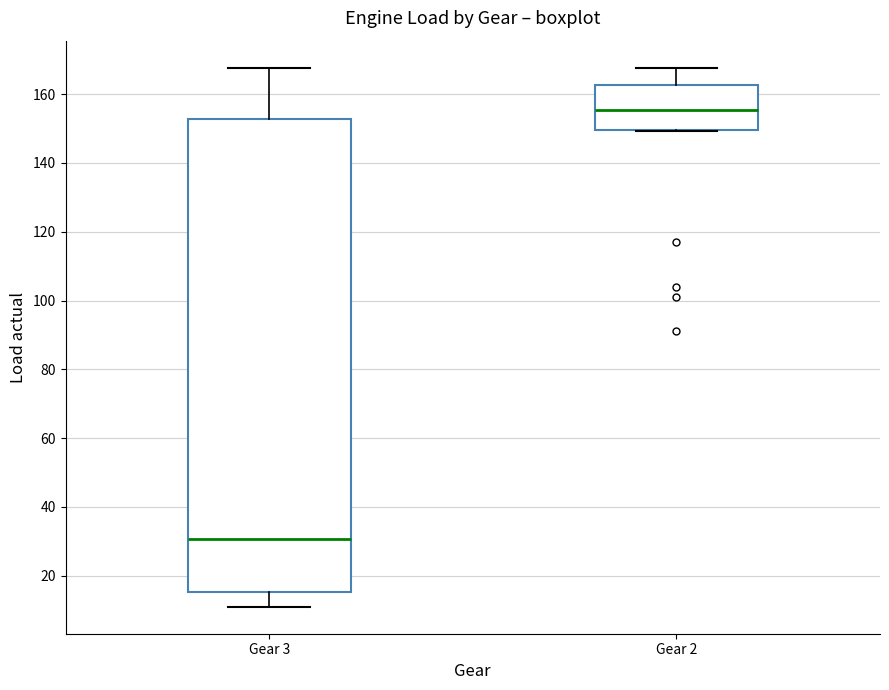

Reading left to right, read every box against the y-axis: the position of its median line, the range the box covers, and the ends of its whiskers. The values are not printed on the chart, so give them approximately, as read against the axis.

Gear 3: median 30, box 16 to 152, whiskers 12 to 168
Gear 2: median 156, box 150 to 162, whiskers 150 to 168